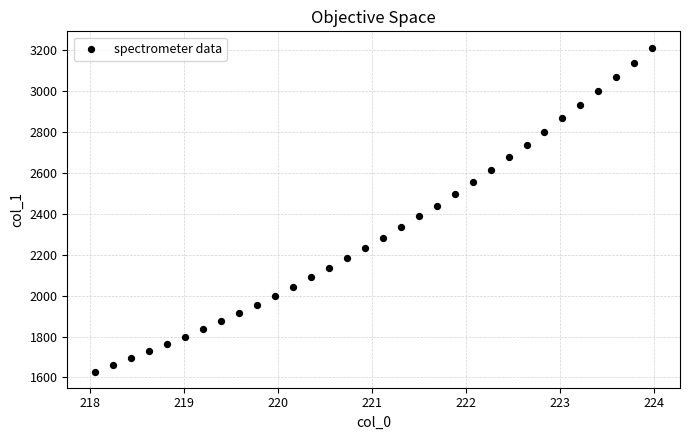

What is the range of Y values (max minus min)?

1583.2